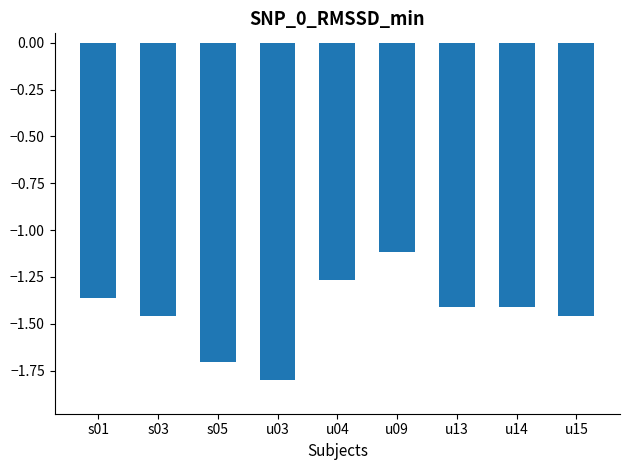

What is the sum of all values?

-13.0